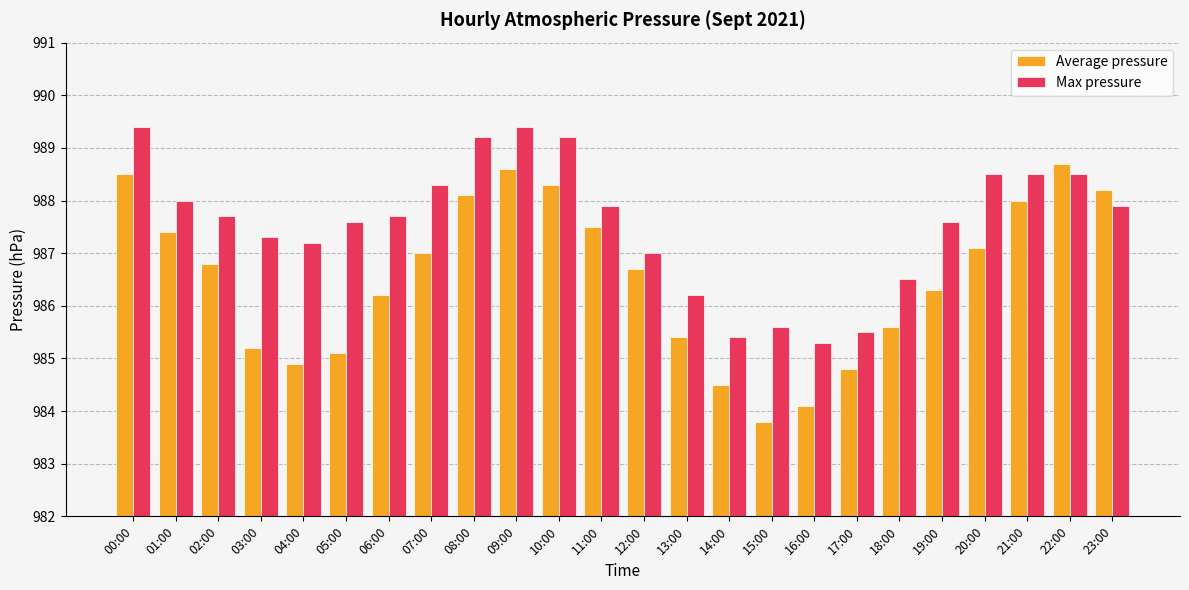

Rank the series by their average value, from lowest to highest.

Average pressure, Max pressure